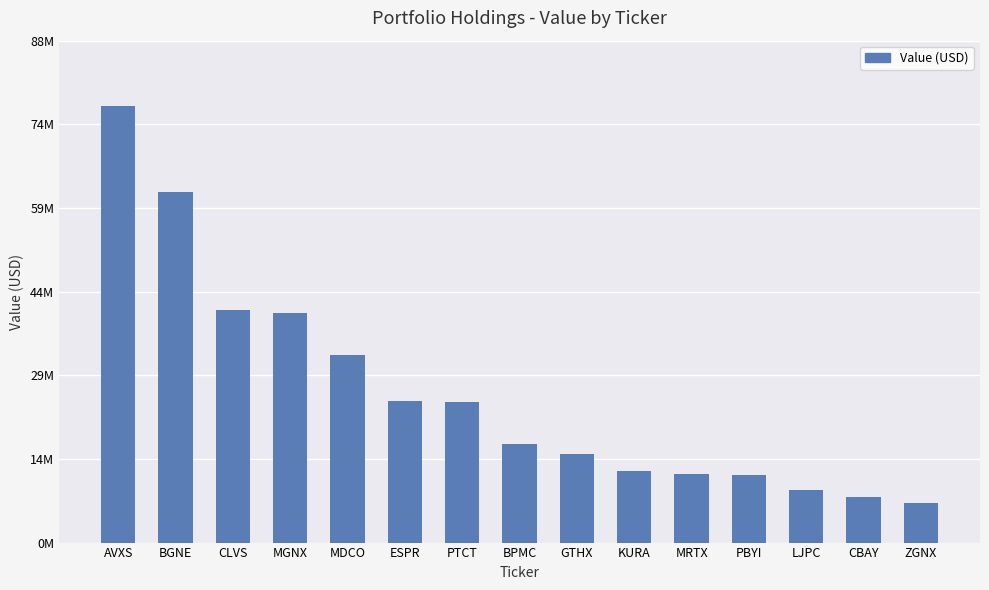

Are the bars horizontal?

No